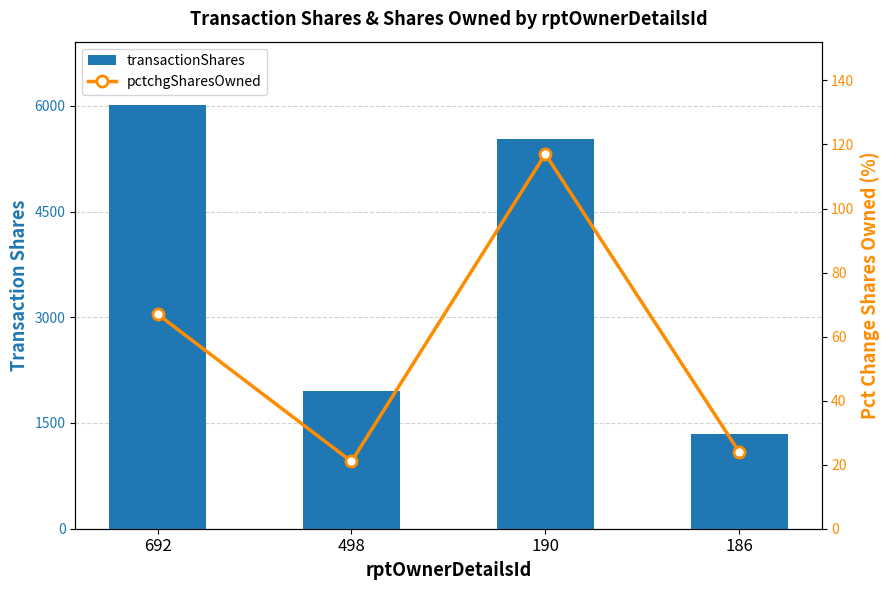

Which series has the largest range (max minus min)?

transactionShares